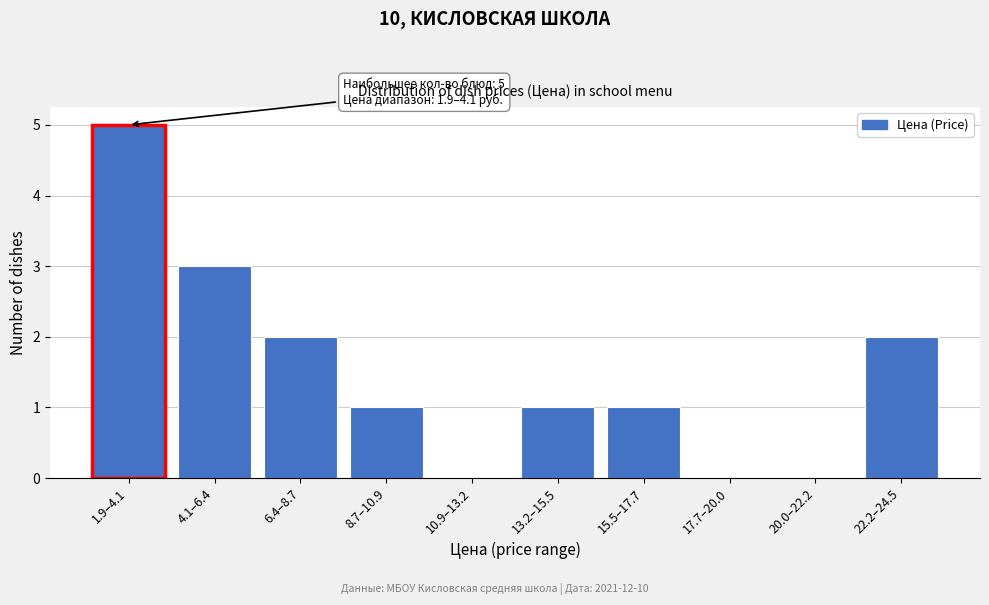

Reading left to right, list all the values displayed in this chart.

1.9–4.1=5	4.1–6.4=3	6.4–8.7=2	8.7–10.9=1	10.9–13.2=0	13.2–15.5=1	15.5–17.7=1	17.7–20.0=0	20.0–22.2=0	22.2–24.5=2